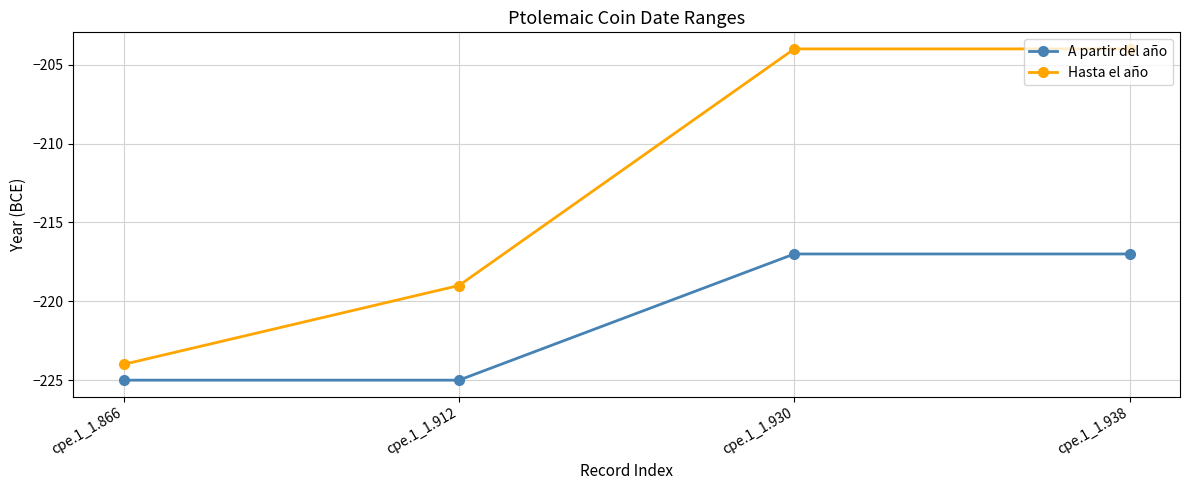

True or false: A partir del año and Hasta el año intersect in this chart.

False